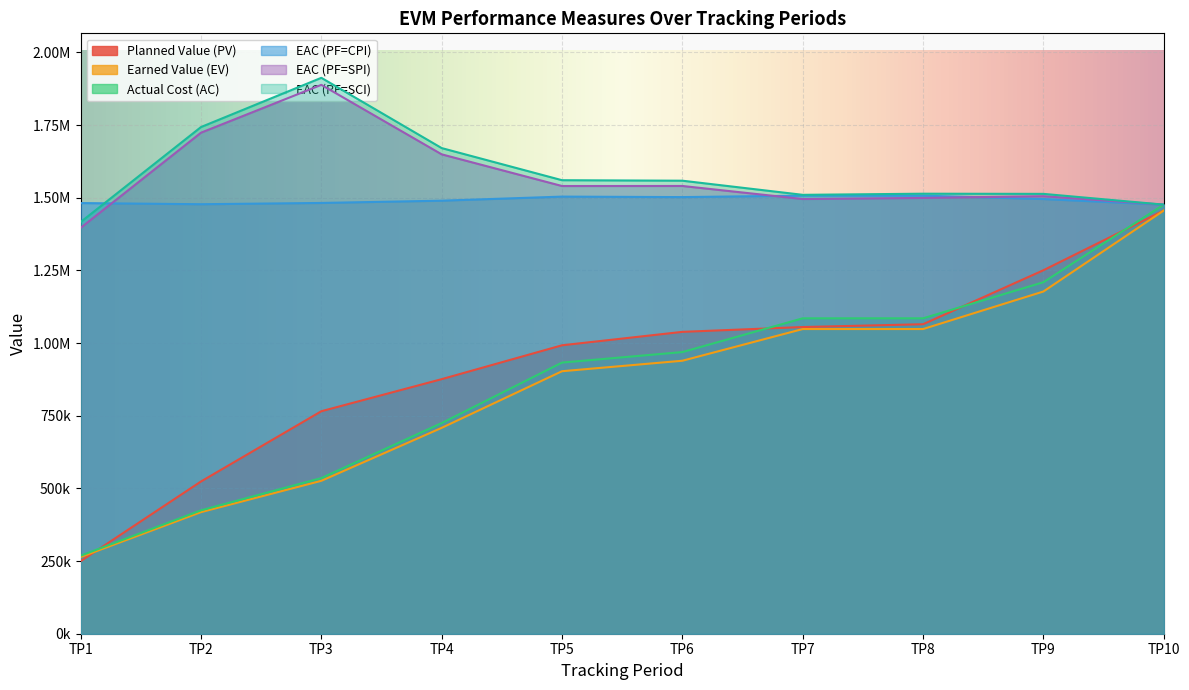

Does the chart display data point markers on the line(s)?

No